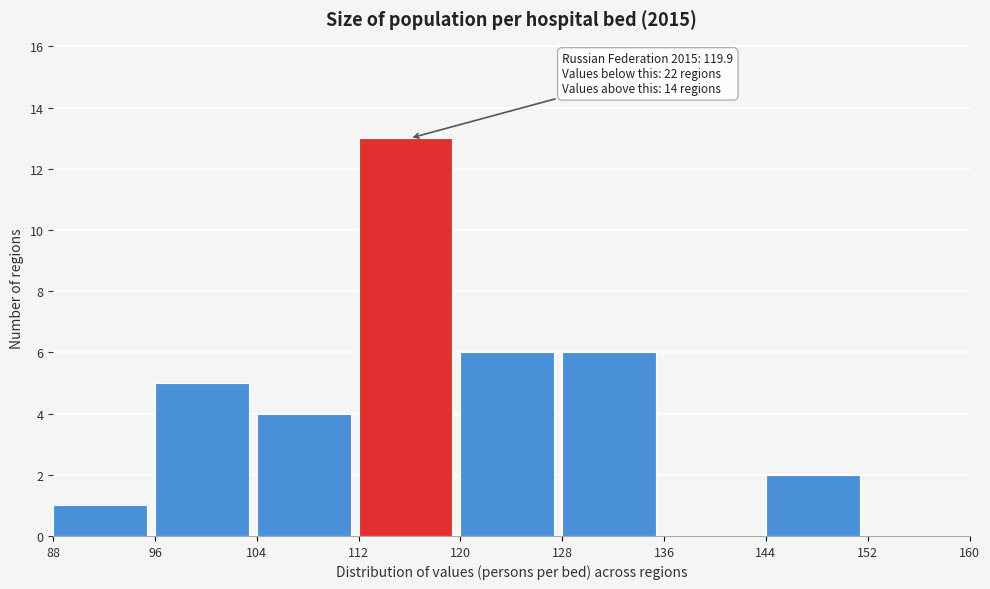

Over which range of the x-axis is the bar tallest?

112 to 120